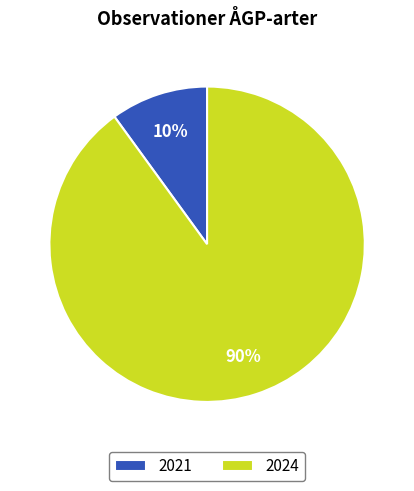

Between 2021 and 2024, which is larger?

2024